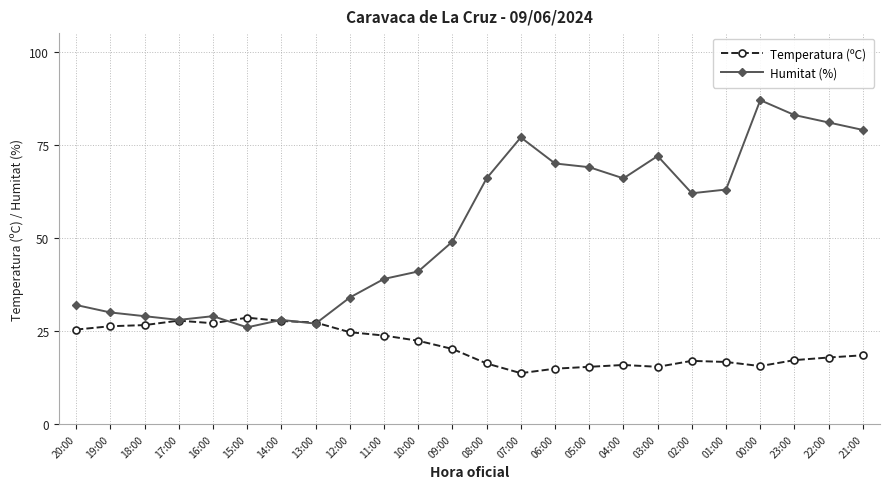

What is the total value across all series at 06:00?

84.9